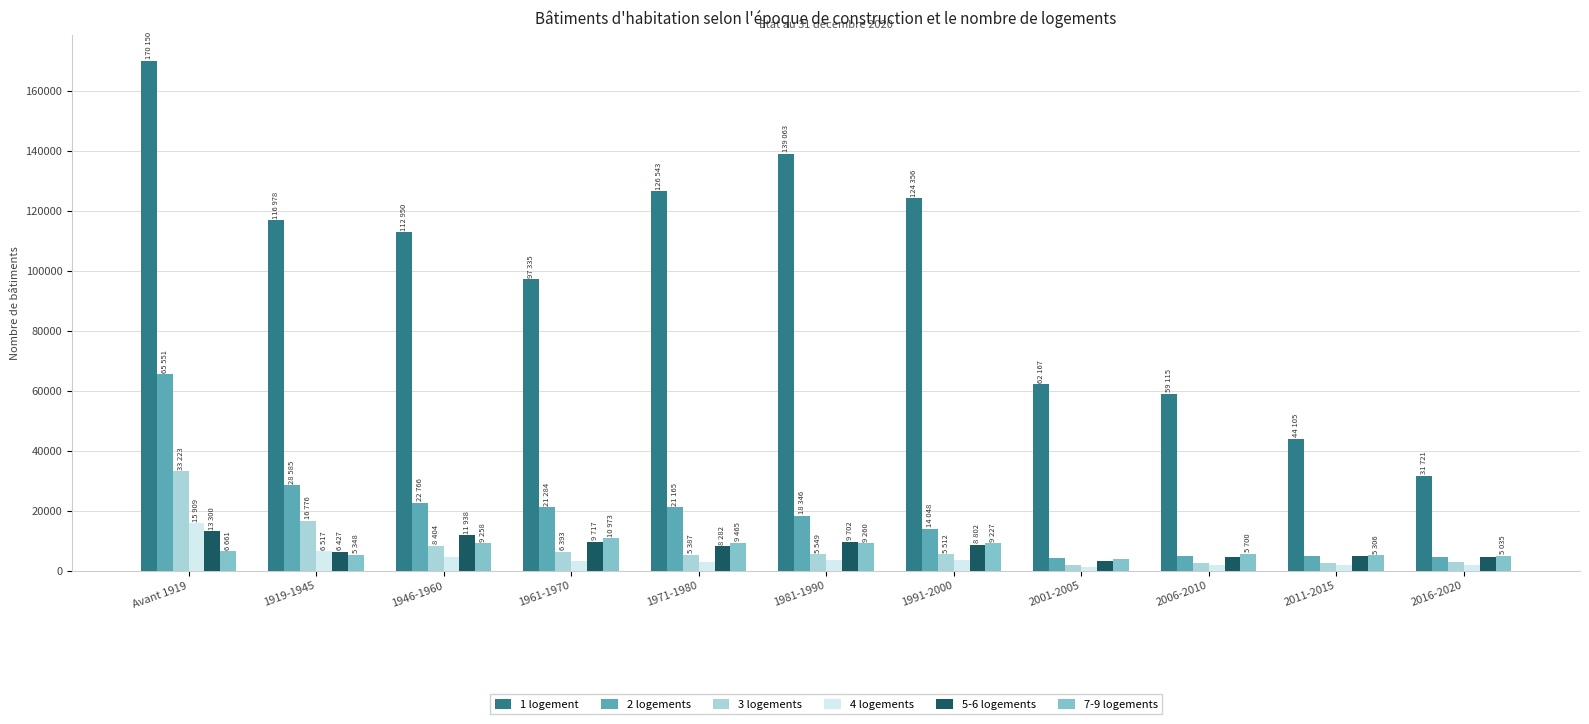

What is the value of the 2 logements bar at the 5th from the left?

21165